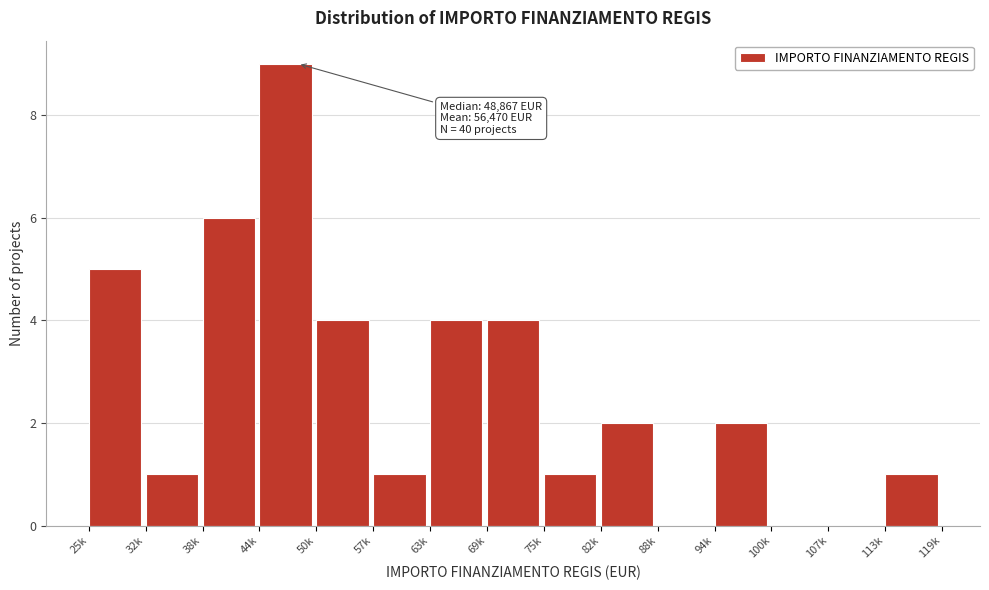

Reading right to left, what are all the values shown in this chart?

113k=1	107k=0	100k=0	94k=2	88k=0	82k=2	75k=1	69k=4	63k=4	57k=1	50k=4	44k=9	38k=6	32k=1	25k=5